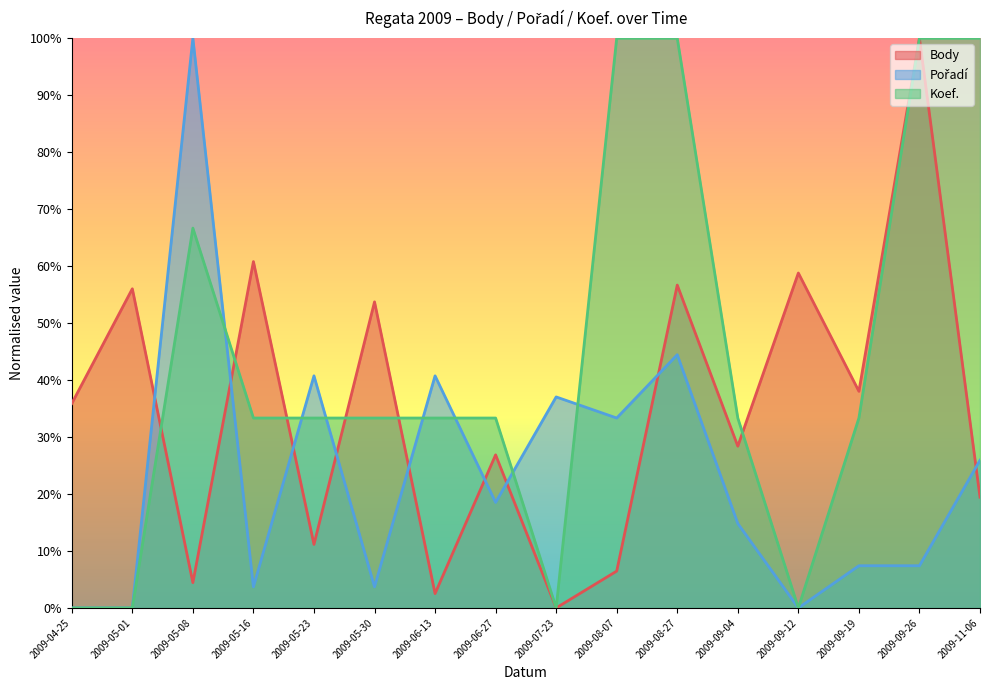

What is the maximum value for Koef.?

1.0